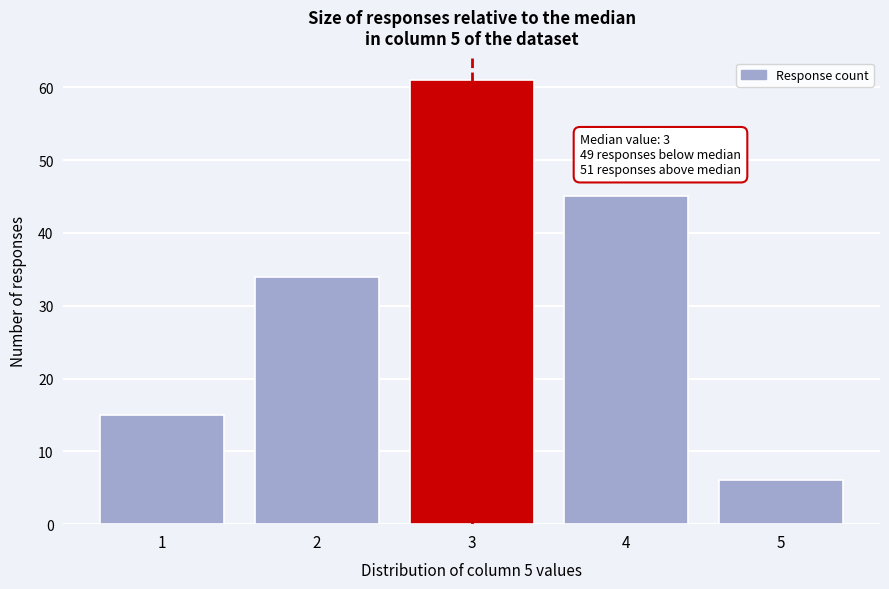

Reading left to right, transcribe all the data shown in this chart.

15	34	61	45	6